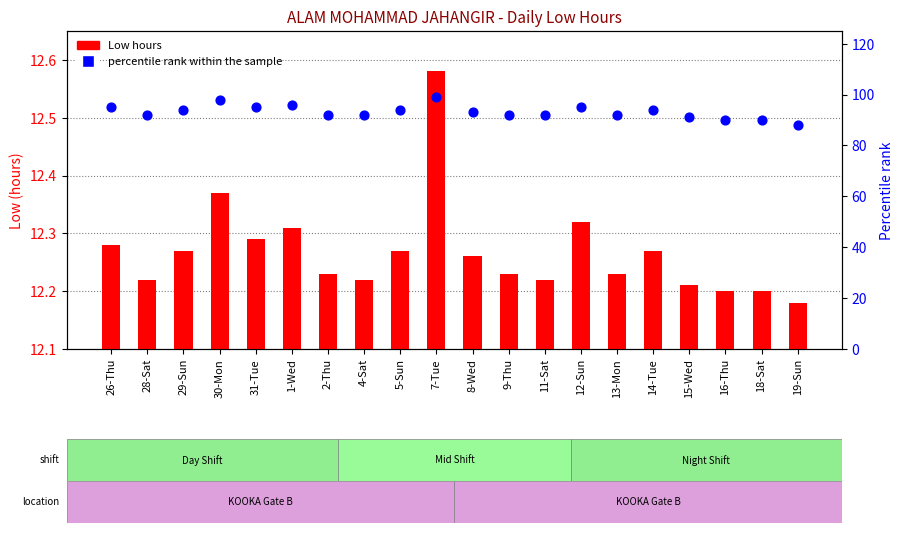

Which series has the largest total across all categories?

percentile rank within the sample